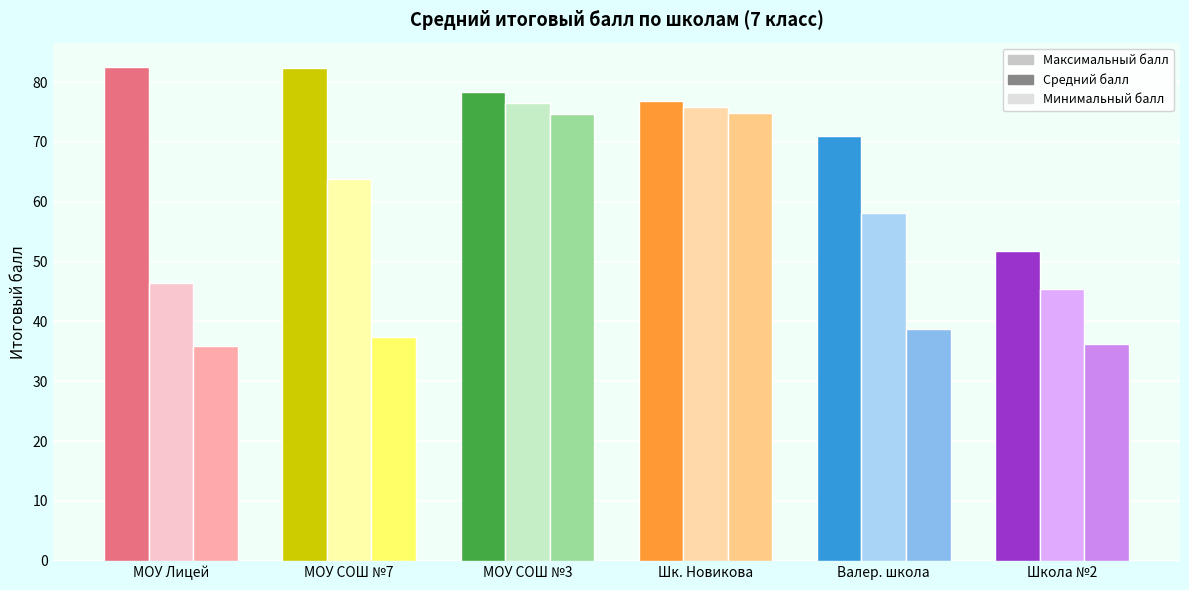

What is the highest value of the Максимальный балл series?

82.5